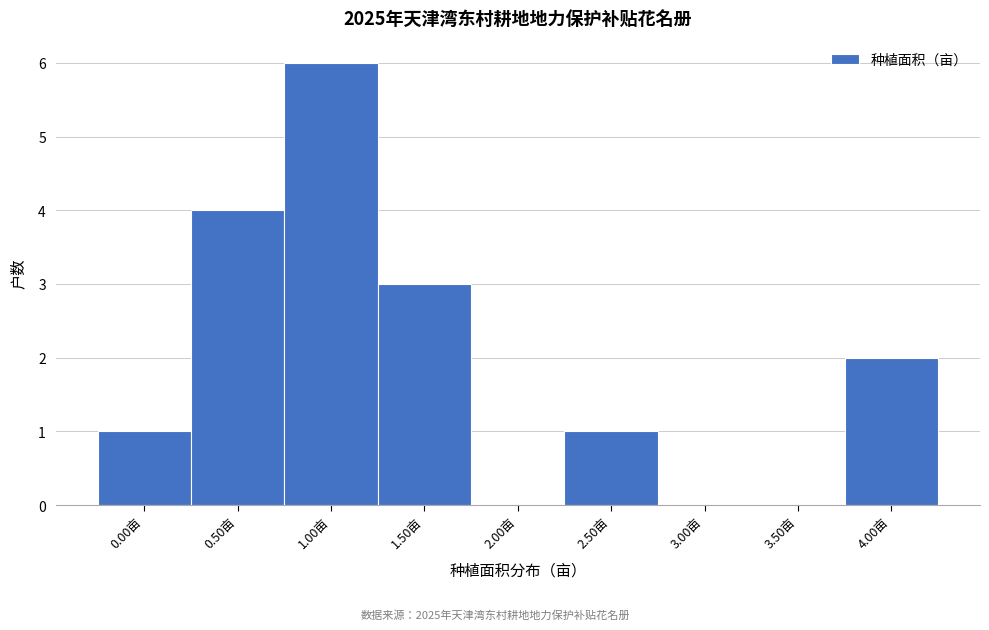

Reading left to right, extract all data points from this chart.

0.00亩=1	0.50亩=4	1.00亩=6	1.50亩=3	2.00亩=0	2.50亩=1	3.00亩=0	3.50亩=0	4.00亩=2